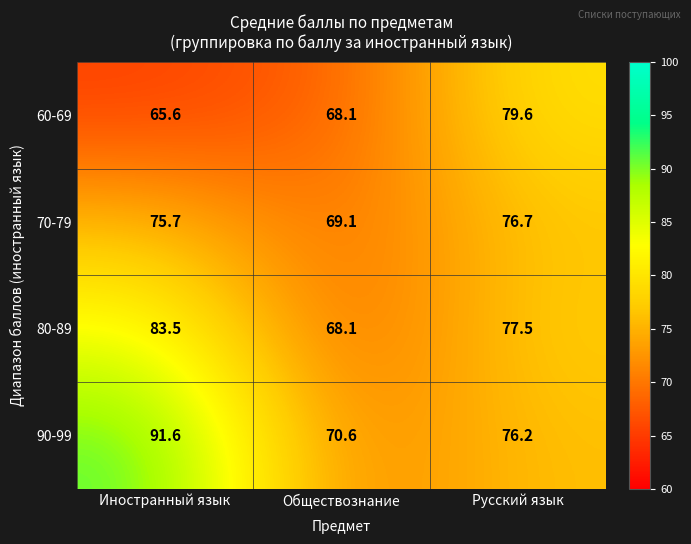

At which category does the chart reach its peak across all series?

Иностранный язык